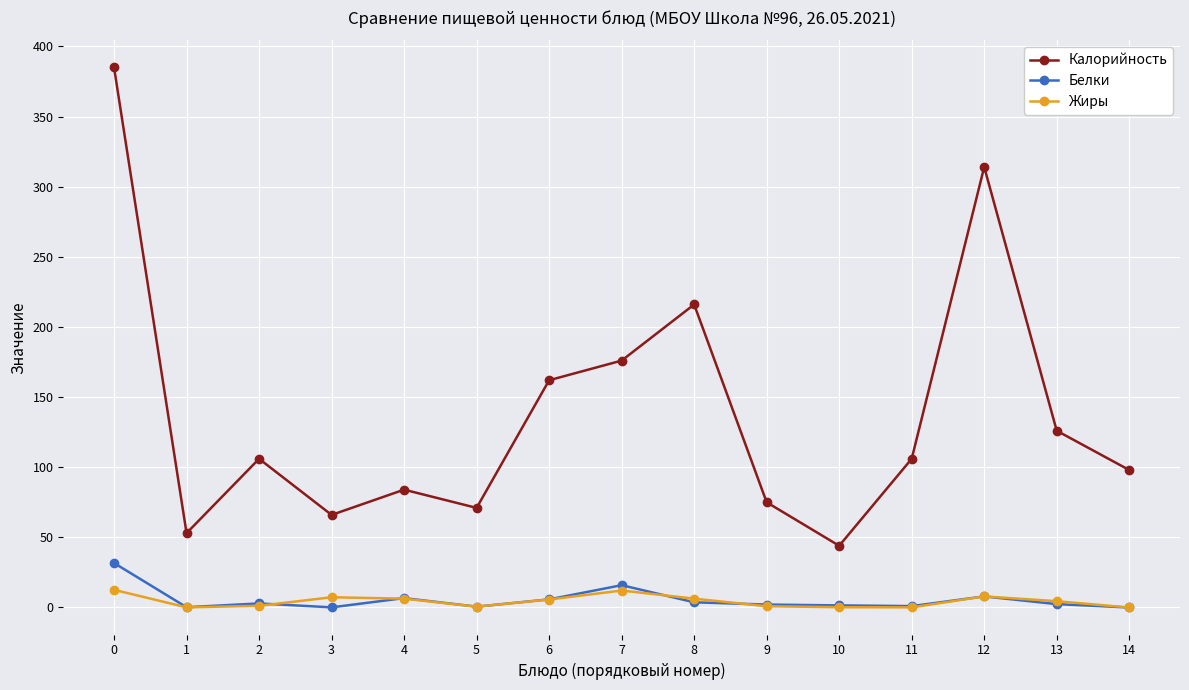

Count the number of categories in the chart.

15